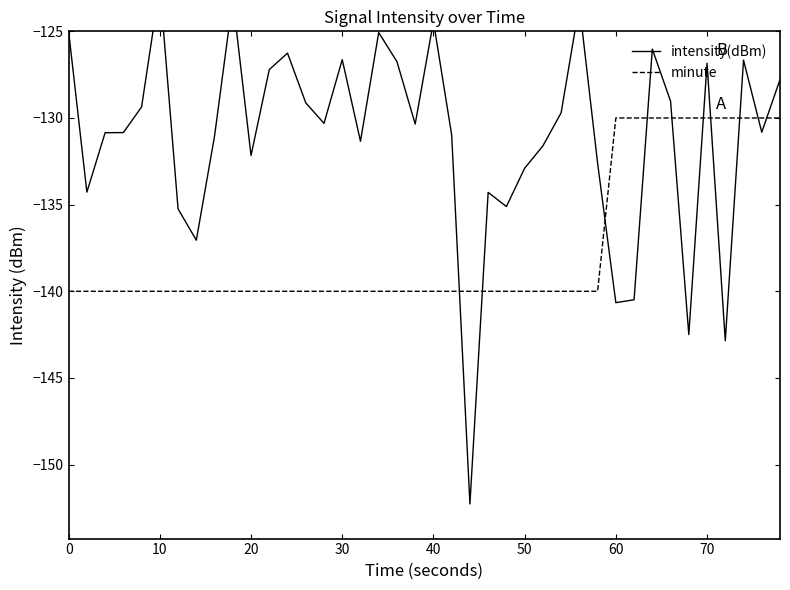

What is the highest value of the minute series?

-130